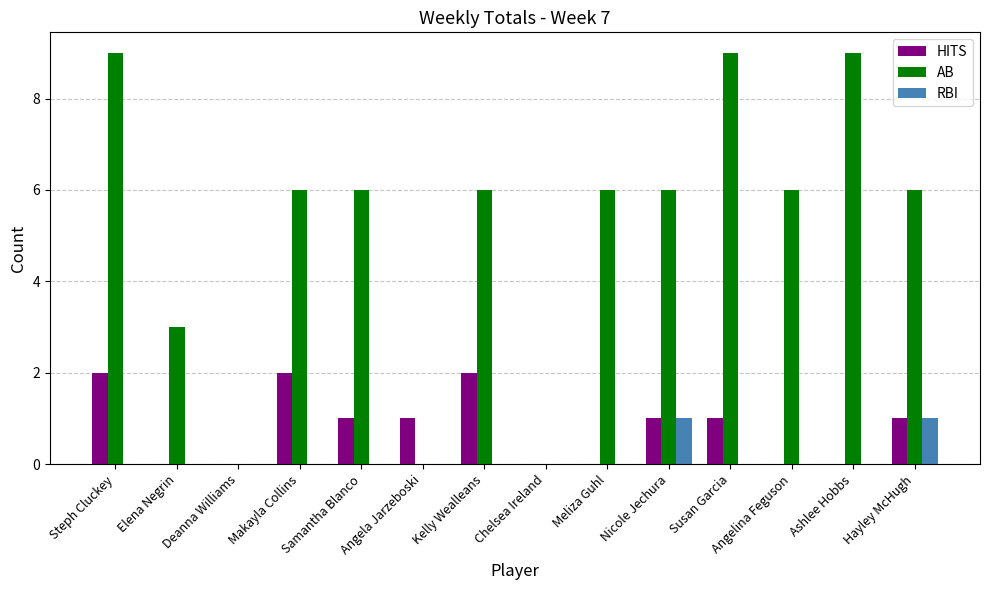

How many groups of bars are there?

14